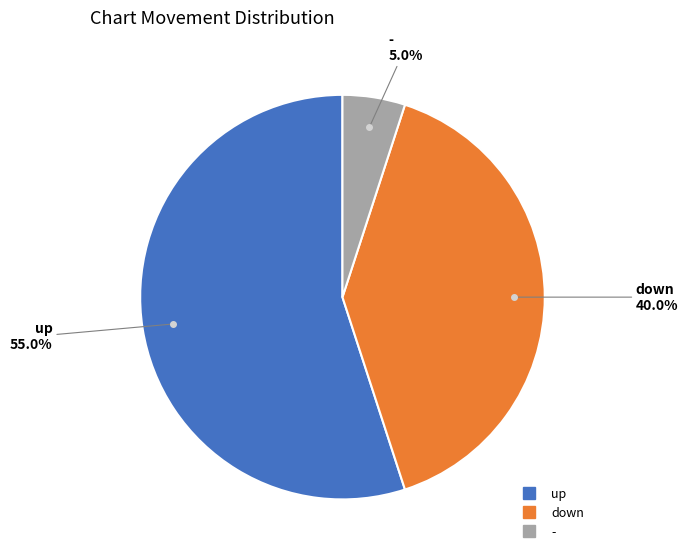

Which has a higher value, - or down?

down